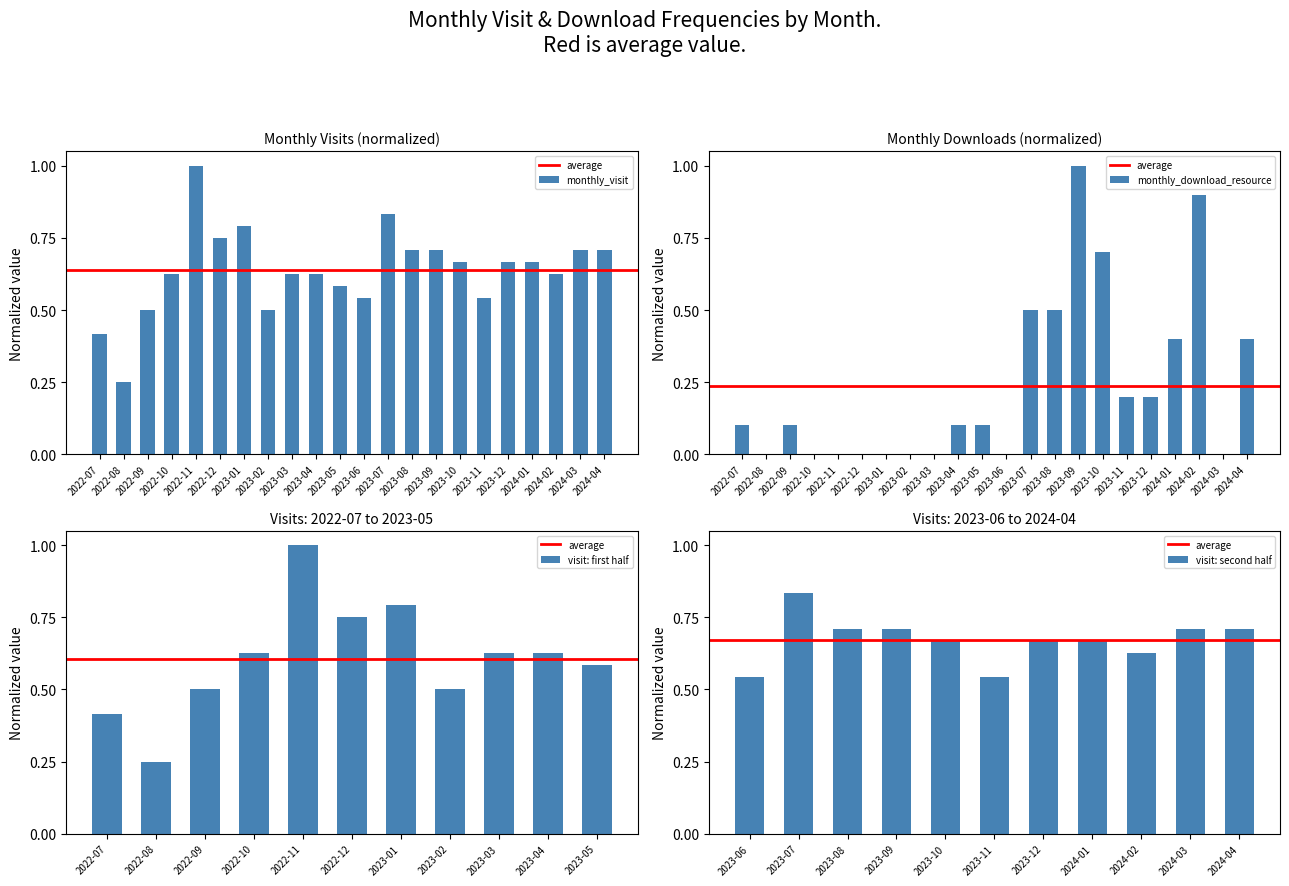

Is the value of monthly_visit at 2023-05 greater than the value of monthly_download_resource at 2024-04?

Yes